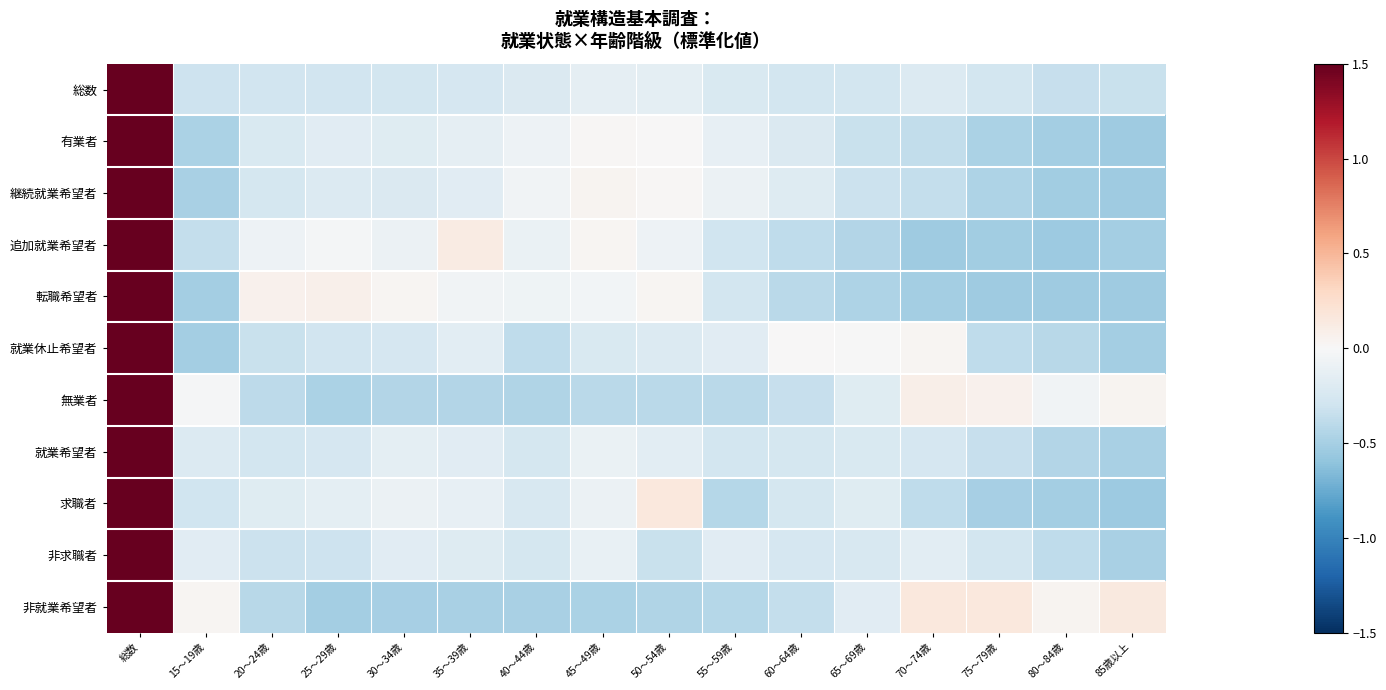

How many categories are shown in the chart?

16